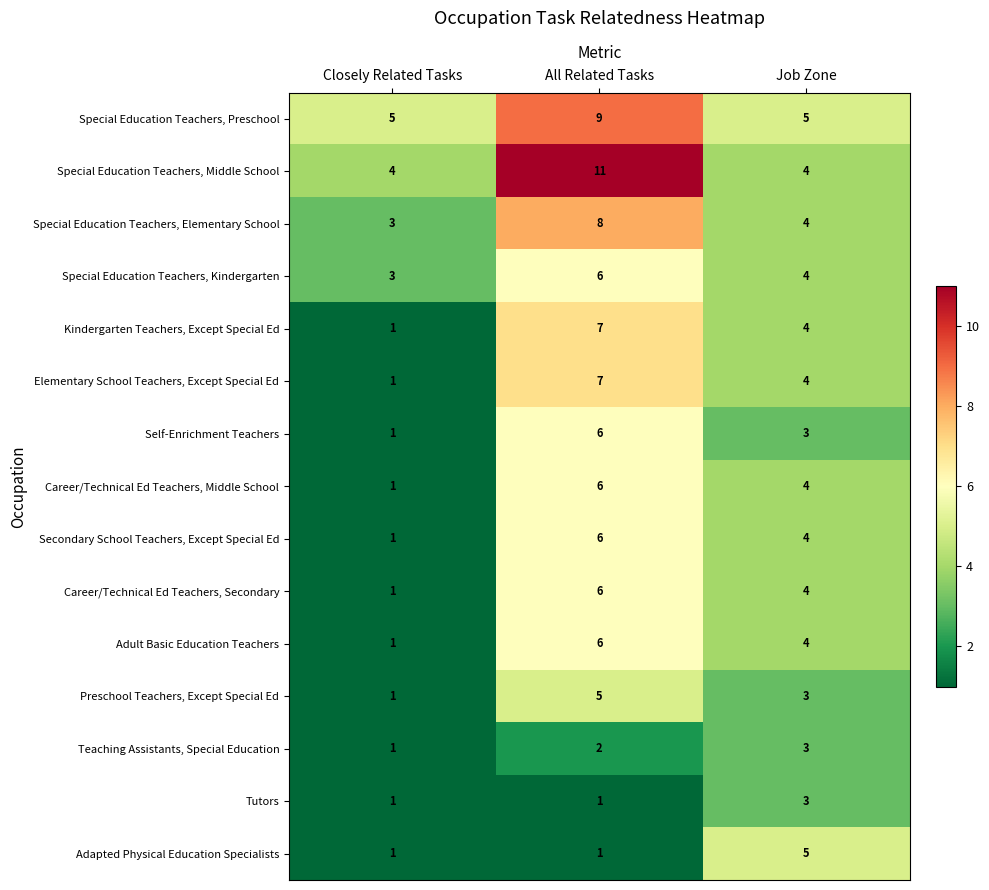

What is the greatest value displayed?

11